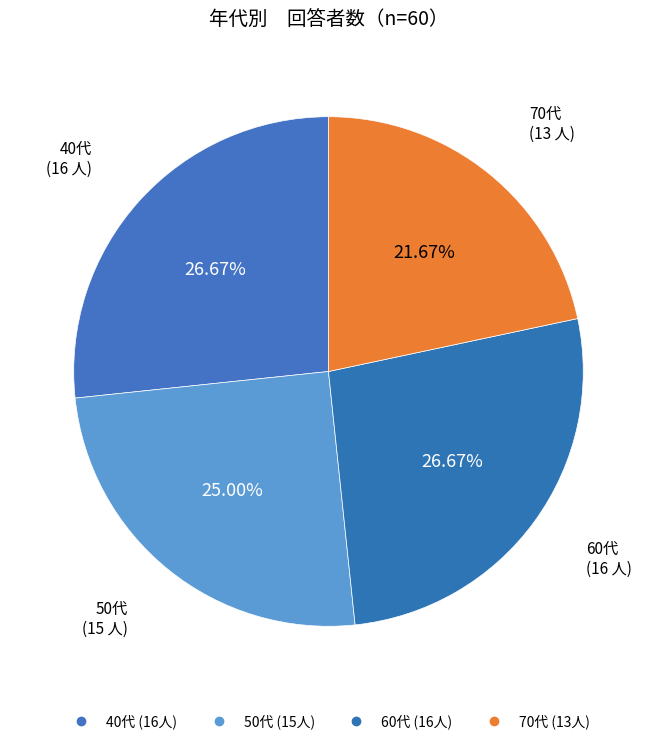

How many slices are in this pie chart?

4